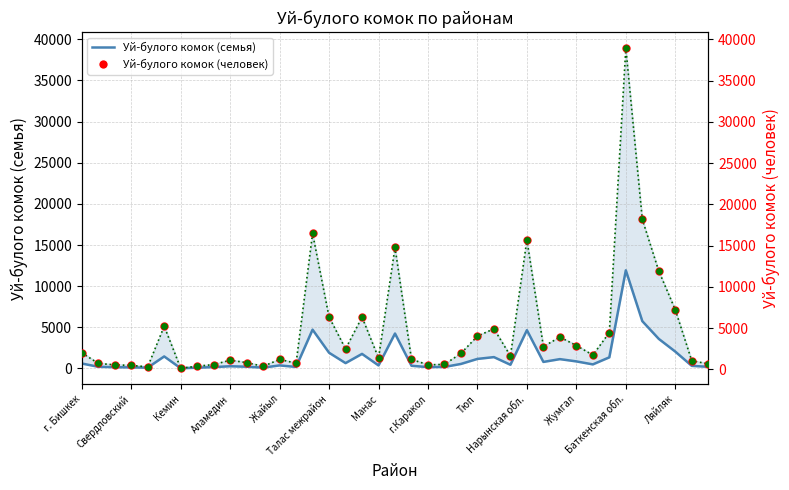

What are all the series names shown in the legend?

Уй-булого комок (семья), Уй-булого комок (человек)